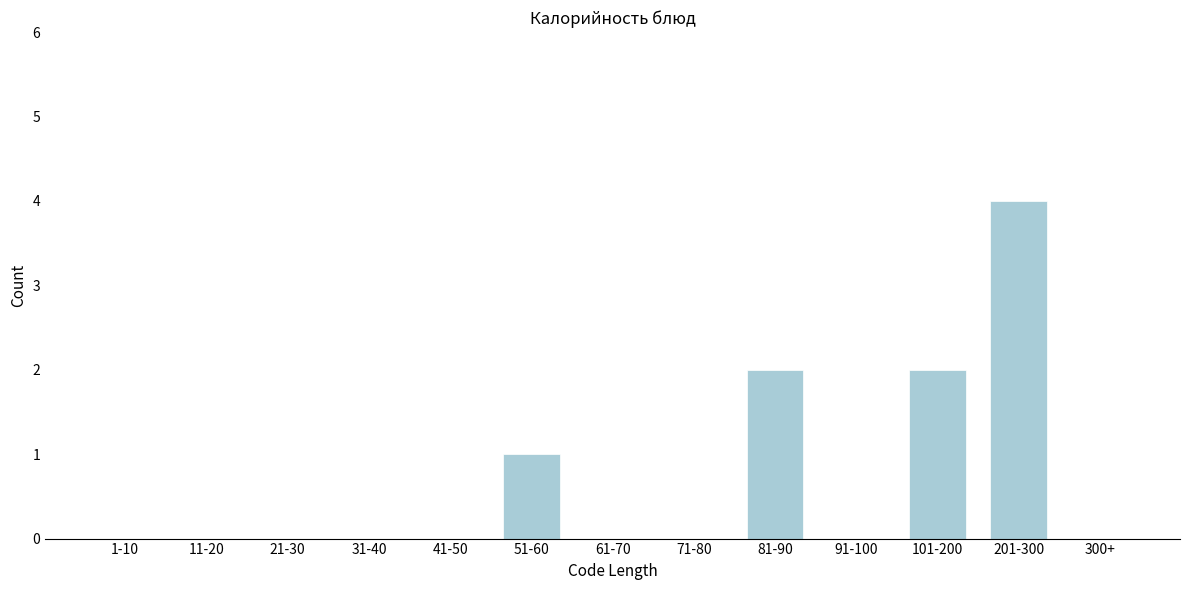

Reading left to right, what are all the values shown in this chart?

1-10=0	11-20=0	21-30=0	31-40=0	41-50=0	51-60=1	61-70=0	71-80=0	81-90=2	91-100=0	101-200=2	201-300=4	300+=0